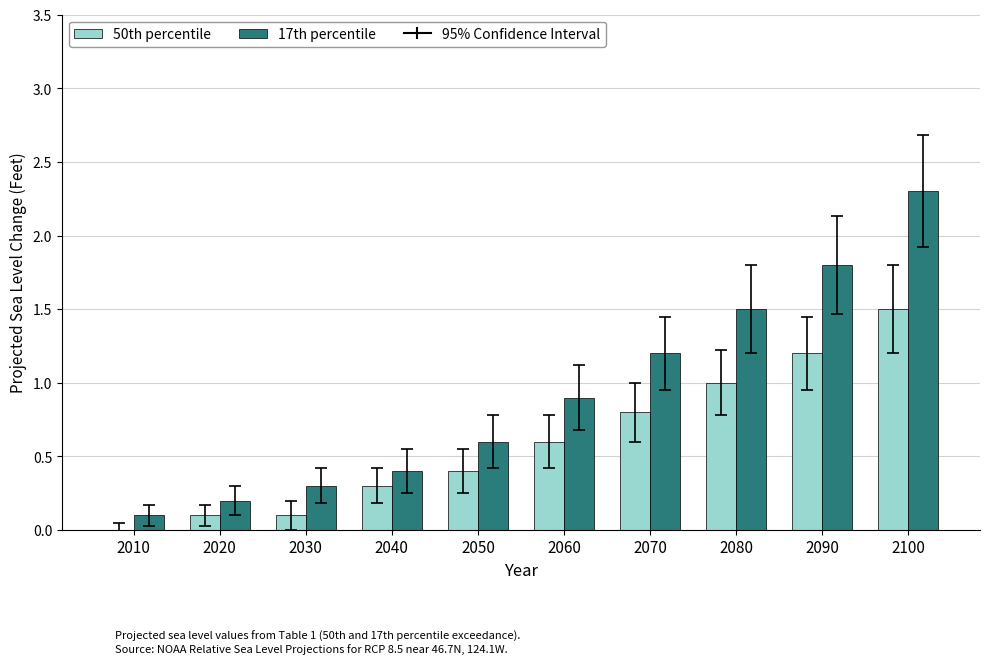

The value of 17th percentile at 2020 is 0.2. True or false?

True